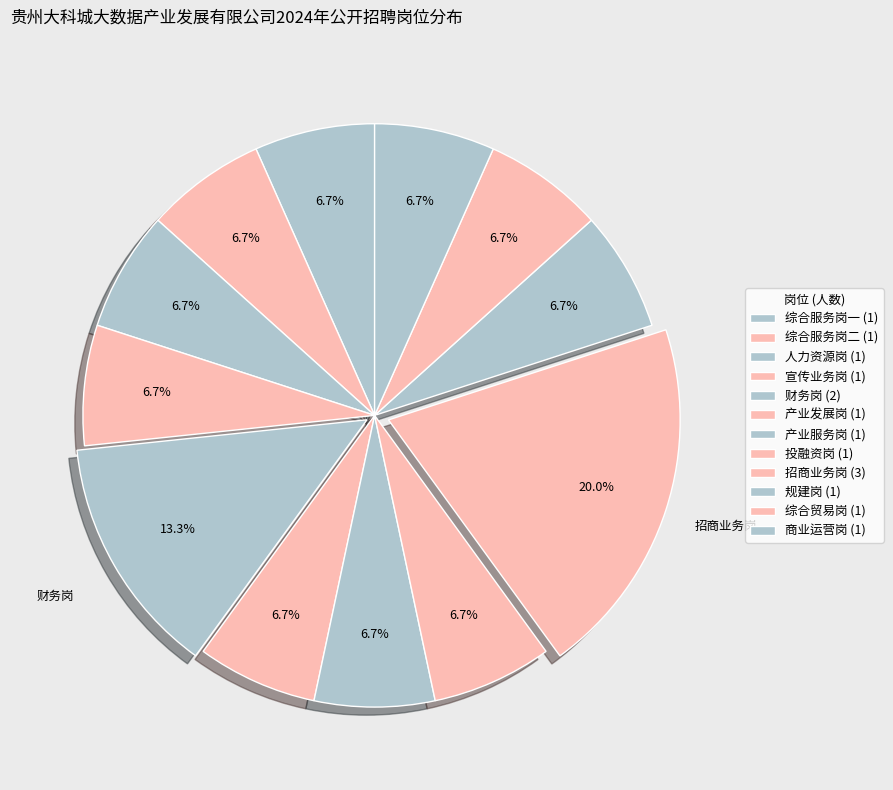

Count the number of slices in the pie.

12